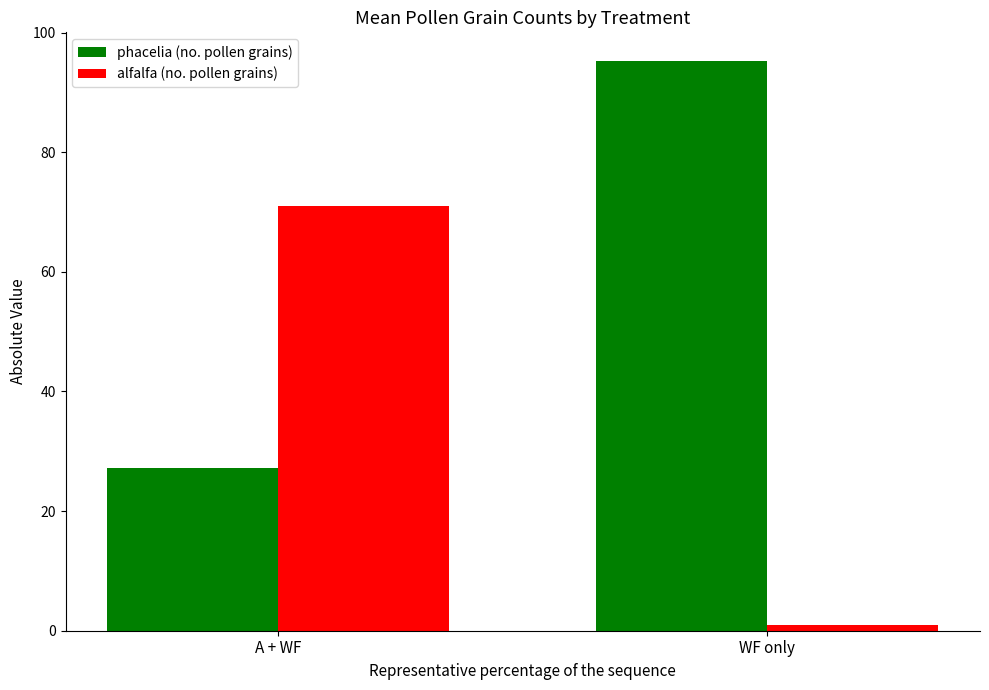

What is the maximum value for phacelia (no. pollen grains)?

95.3